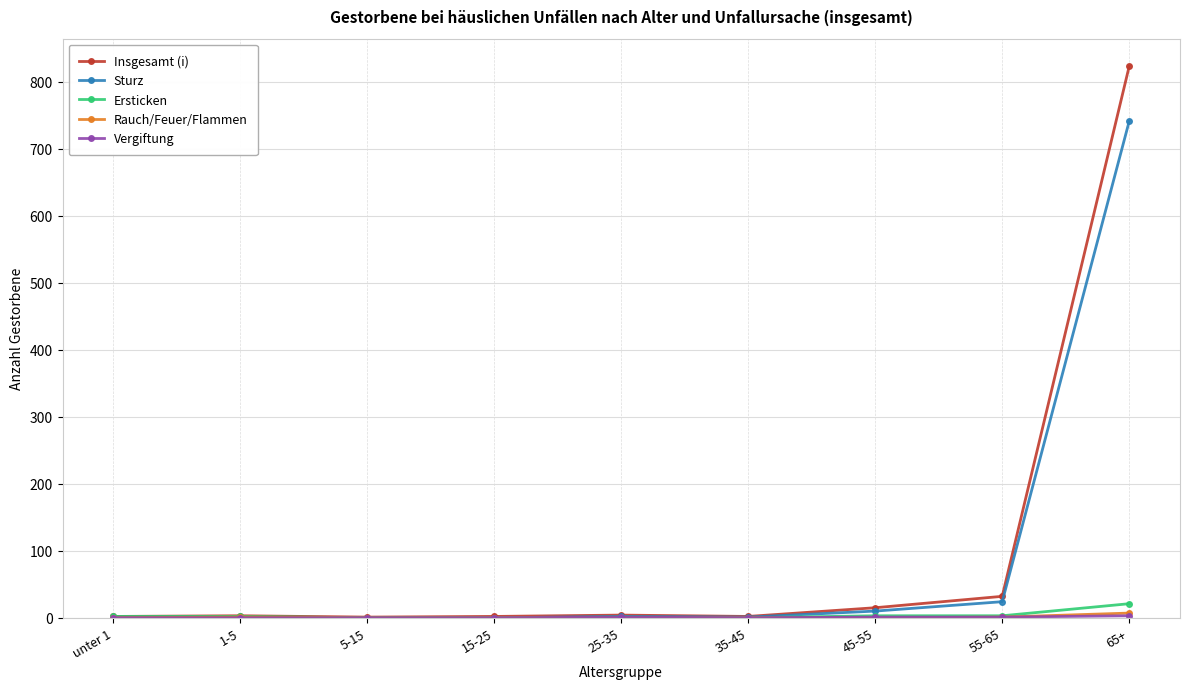

At how many categories does at least one series exceed 628?

1